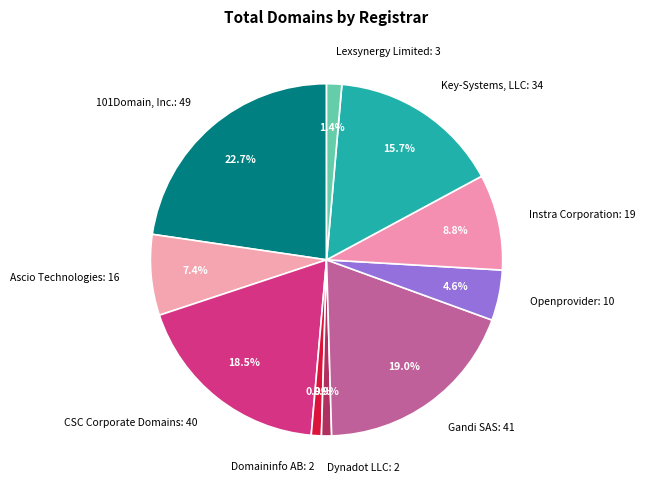

What portion of the pie excludes Gandi SAS?

81.0%